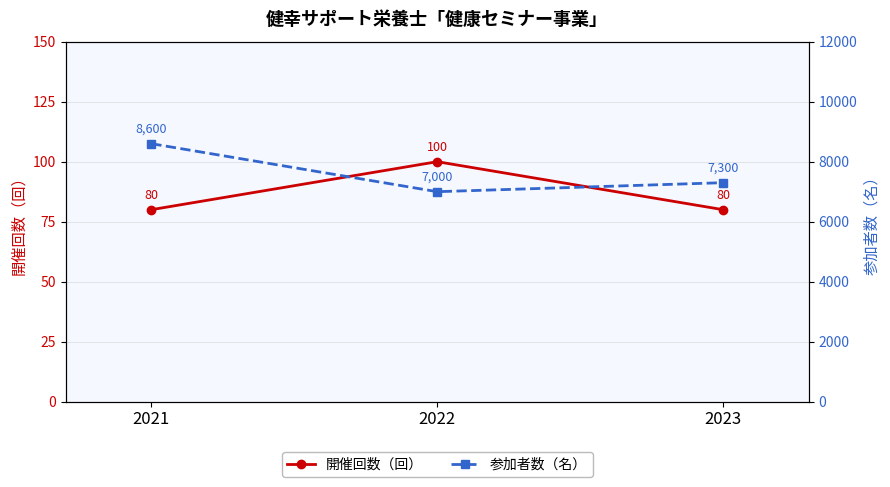

Which category has the lowest value across all series?

2021